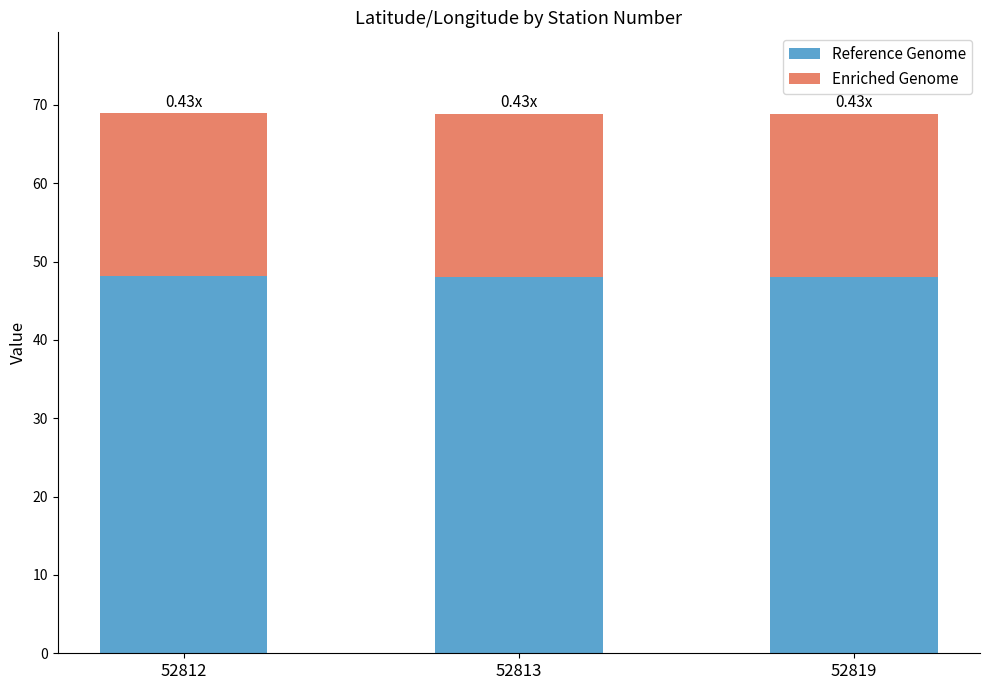

What is the sum of the Reference Genome values at 52813 and 52812?

96.2